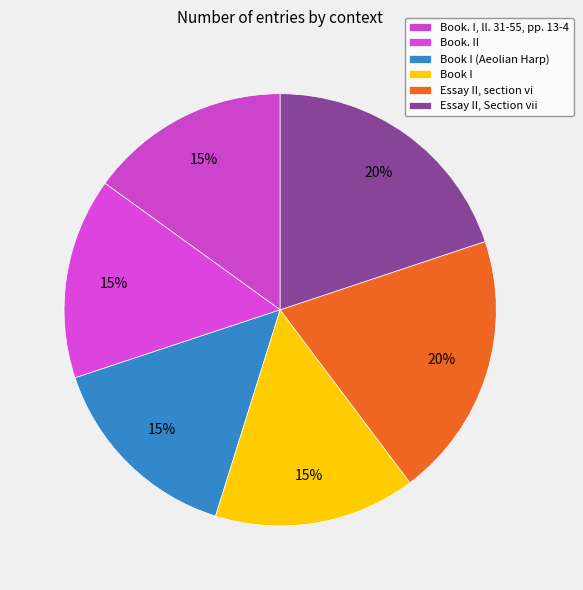

To the nearest percent, what portion does Book I represent?

15%